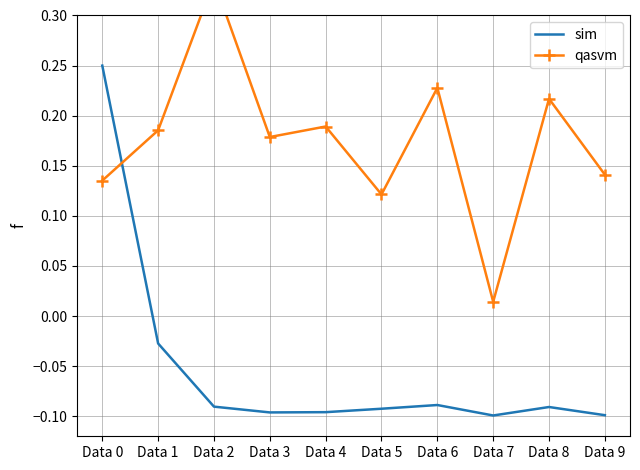

Reading right to left, what are all the values shown in this chart?

sim: -0.1	-0.1	-0.1	-0.1	-0.1	-0.1	-0.1	-0.1	-0.0	0.2
qasvm: 0.1	0.2	0.0	0.2	0.1	0.2	0.2	0.3	0.2	0.1